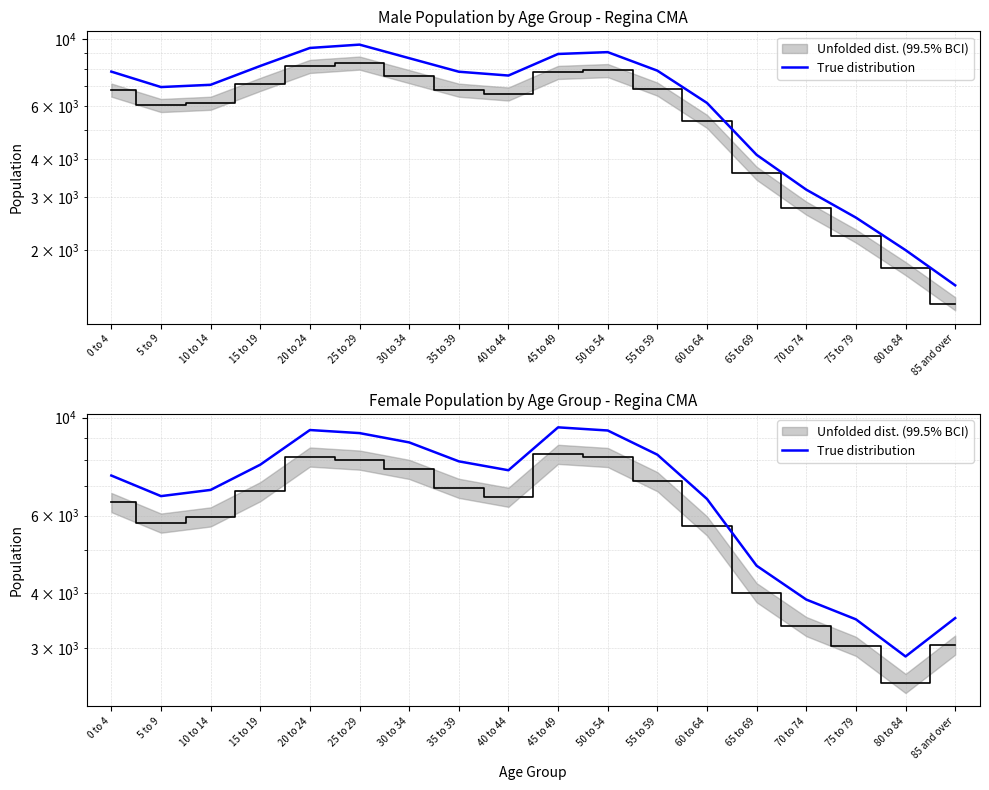

What is the difference between the values at 30 to 34 and 60 to 64?

2248.3